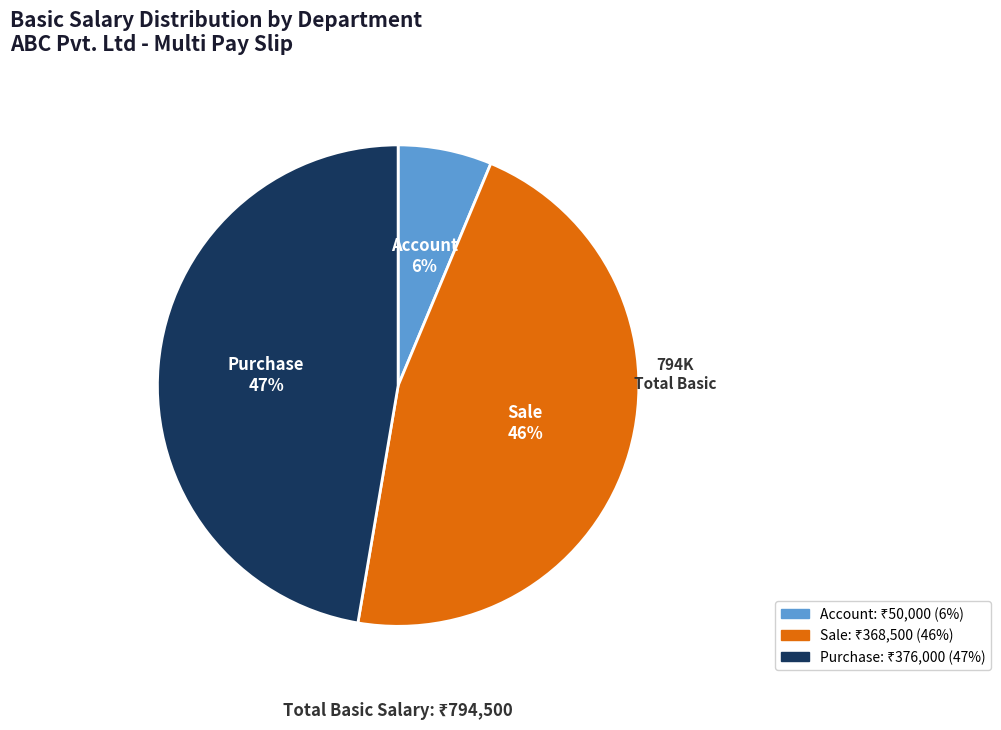

Do Purchase and Account together represent more than half of the pie?

Yes